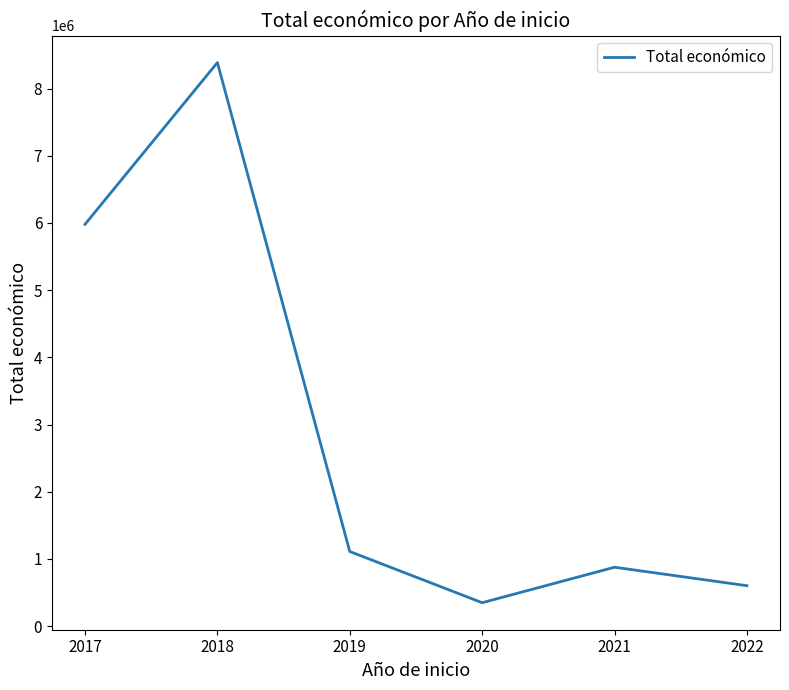

List the labels in order of value, smallest first.

2020, 2022, 2021, 2019, 2017, 2018